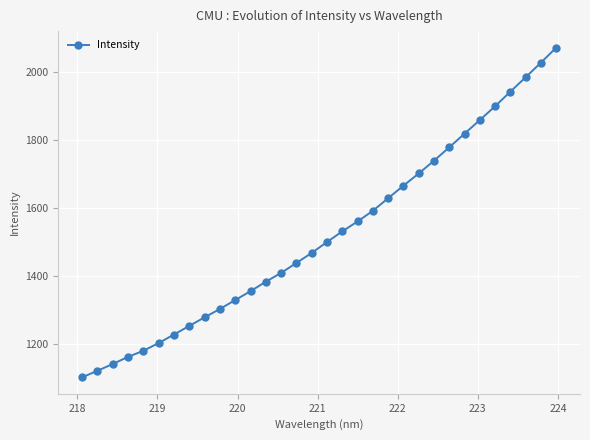

What is the value of the 31st point from the left?

2026.3